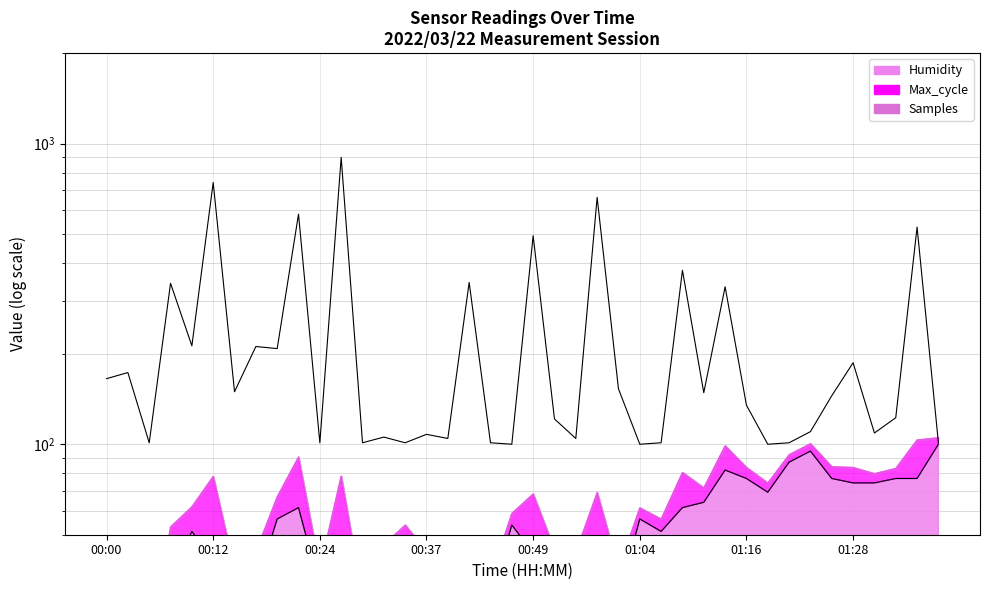

Which series has the largest total across all categories?

Max_cycle line